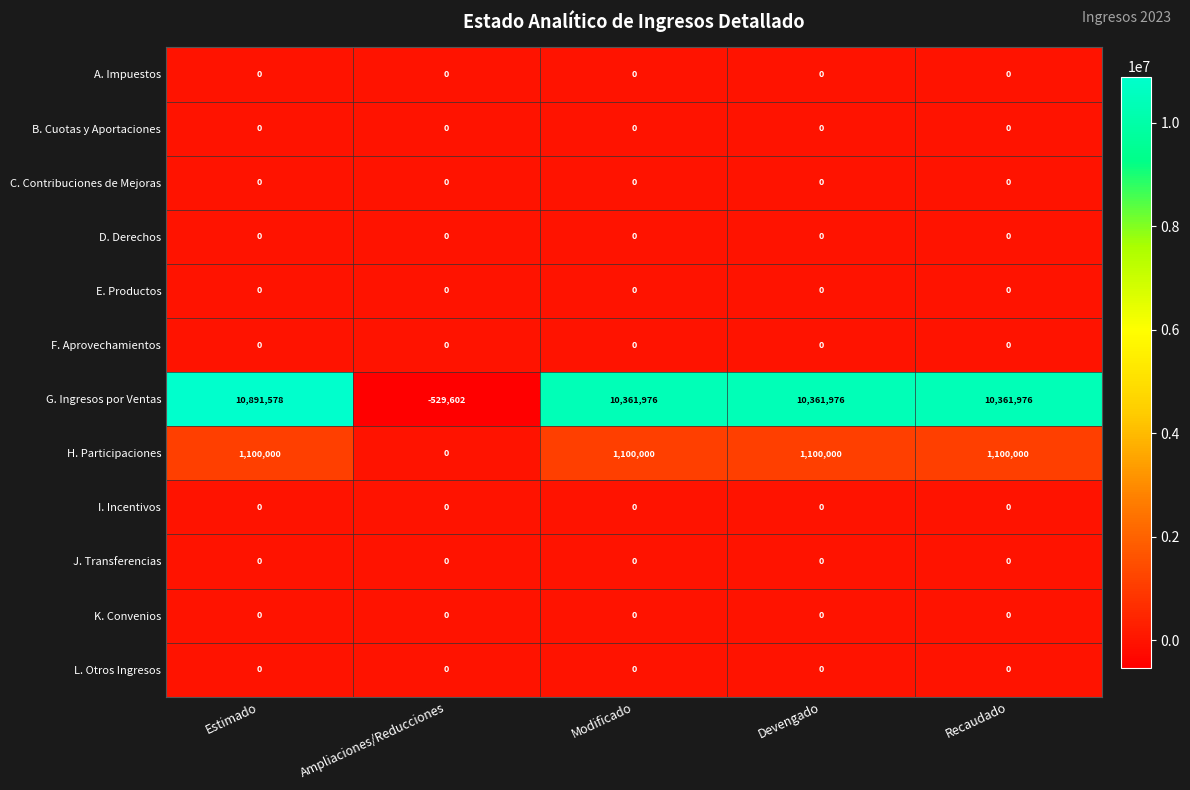

Which series has the widest spread of values?

G. Ingresos por Ventas